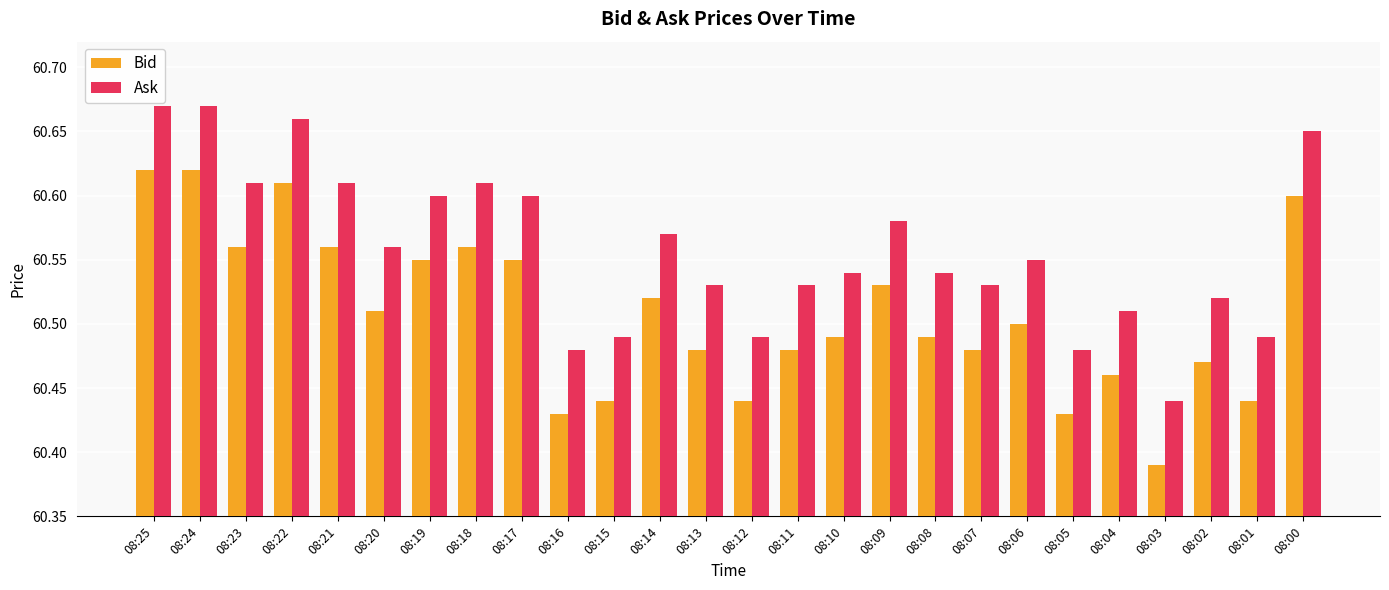

The Ask series shows 89.1 at 08:05. True or false?

False